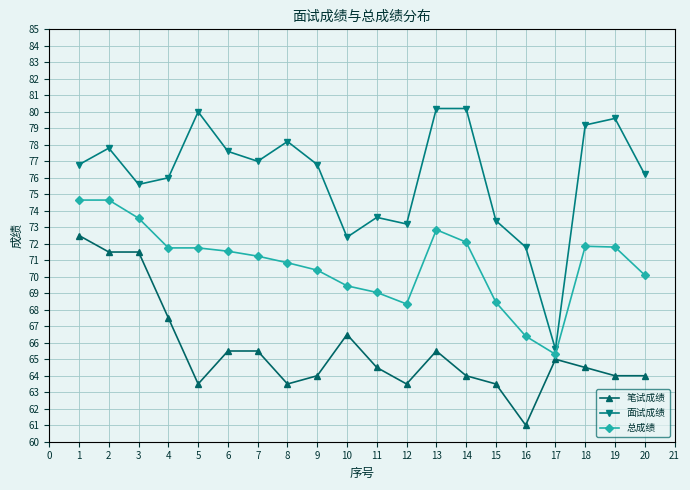

Between 2 and 9, which series saw the biggest shift?

笔试成绩